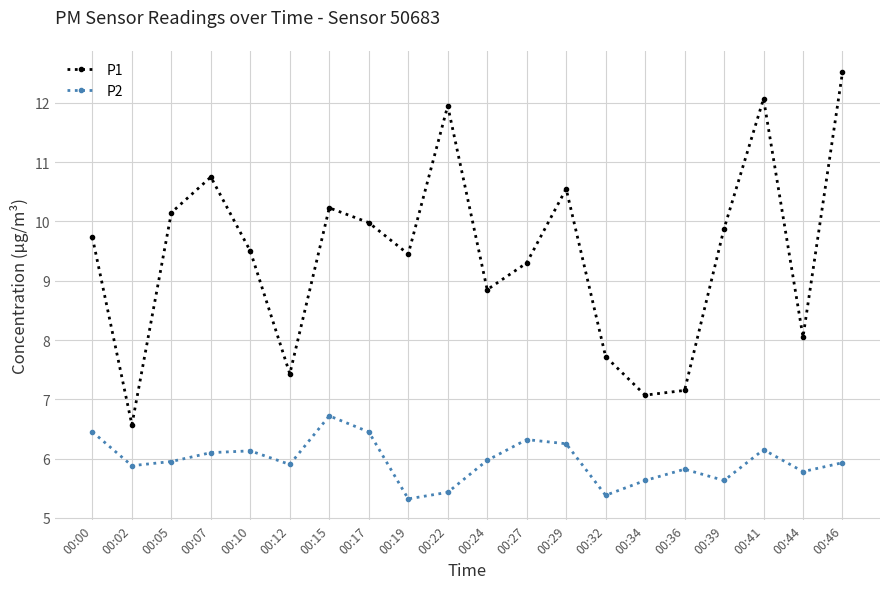

What is the minimum value shown in the chart?

5.3